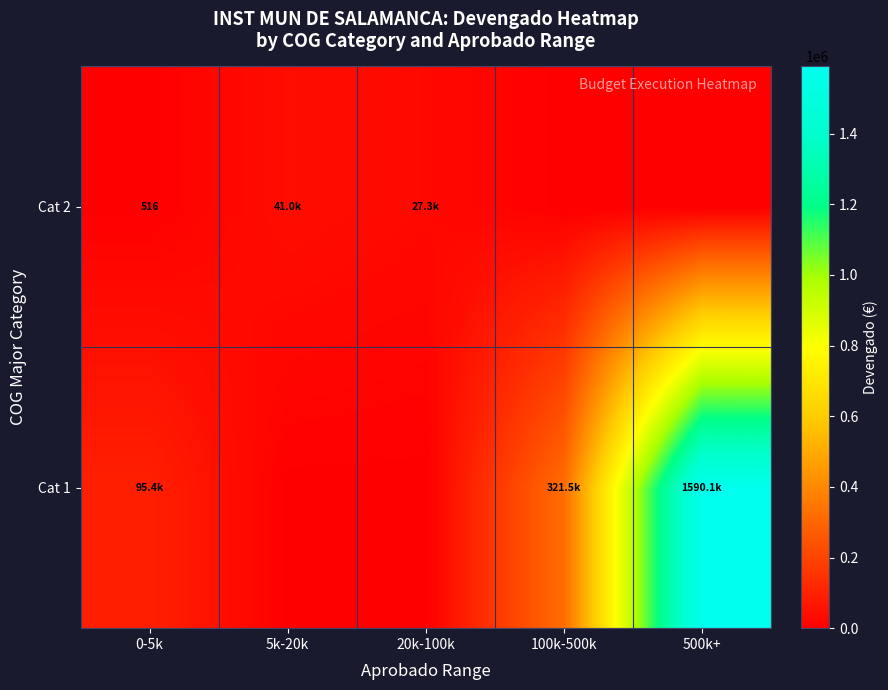

Rank the categories by Cat 1 value from highest to lowest.

500k+, 100k-500k, 0-5k, 5k-20k, 20k-100k